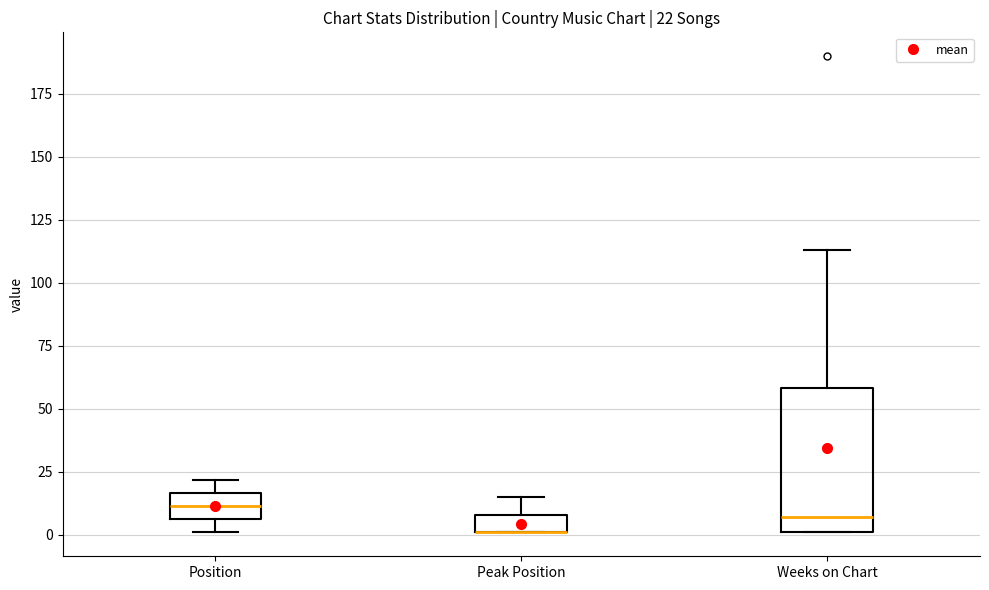

Comparing the boxes themselves (not the whiskers), which one is the tallest?

Weeks on Chart